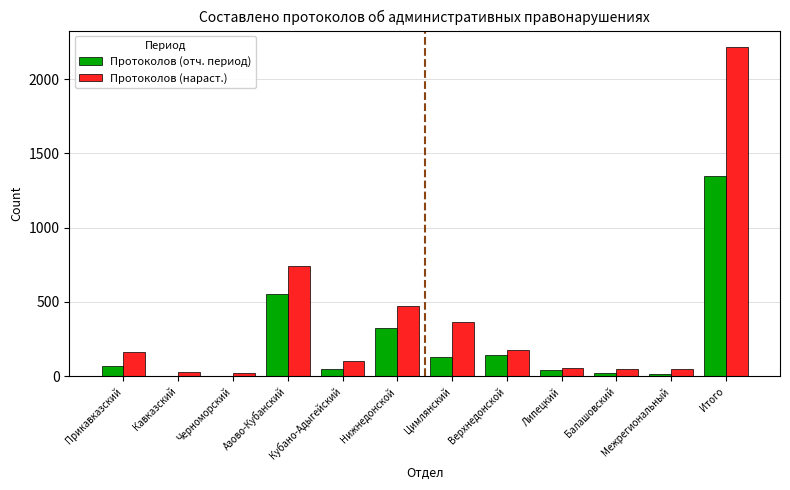

What is the sum of the Протоколов (нараст.) values at Прикавказский and Итого?

2380